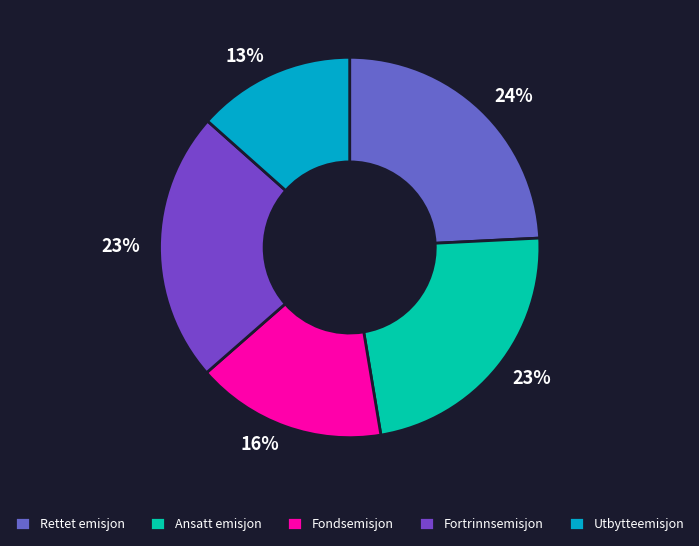

Is Ansatt emisjon the majority of the pie?

No